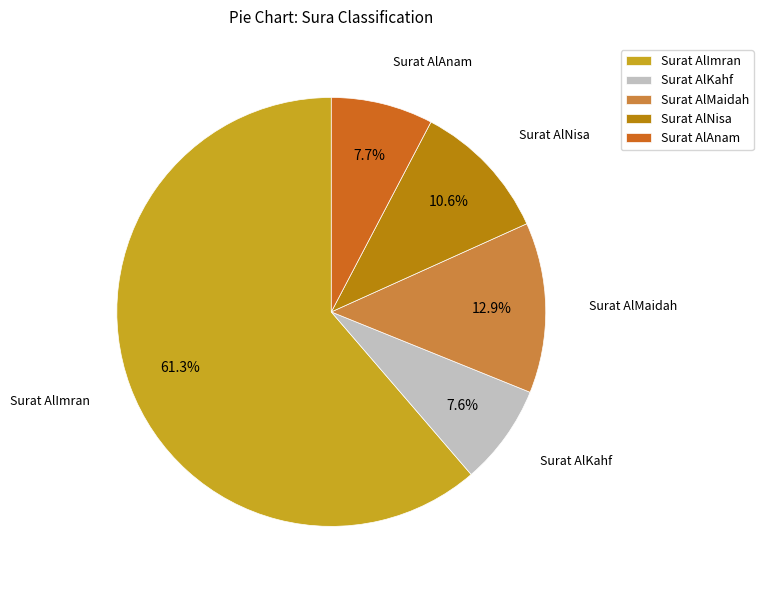

Is there a majority slice in this chart?

Yes